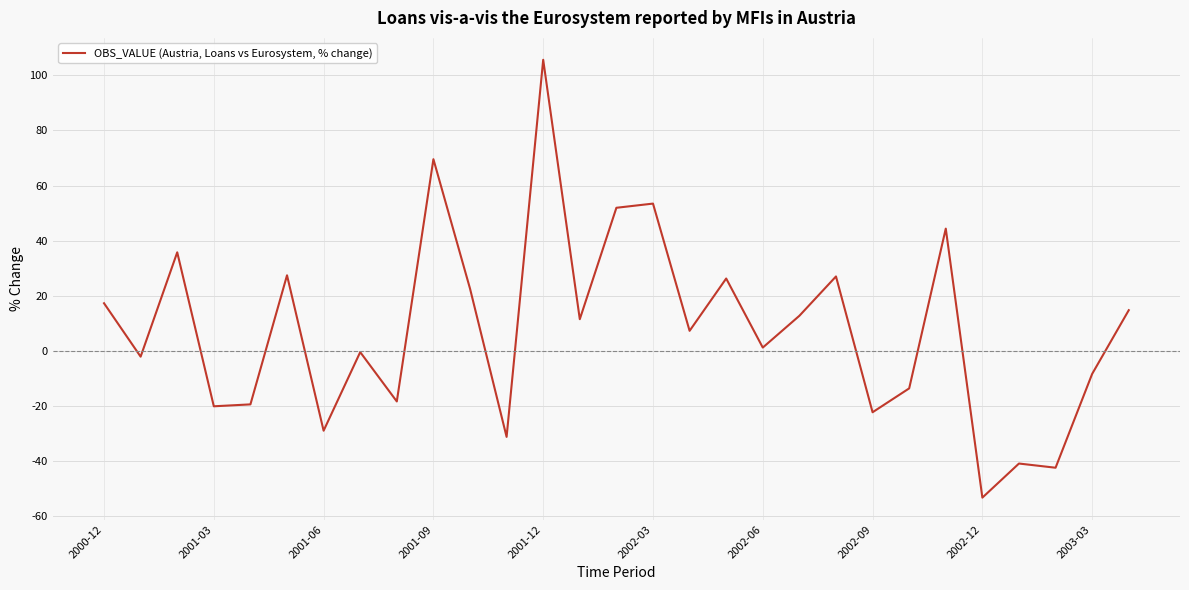

What is the difference between the maximum and minimum values?

158.9